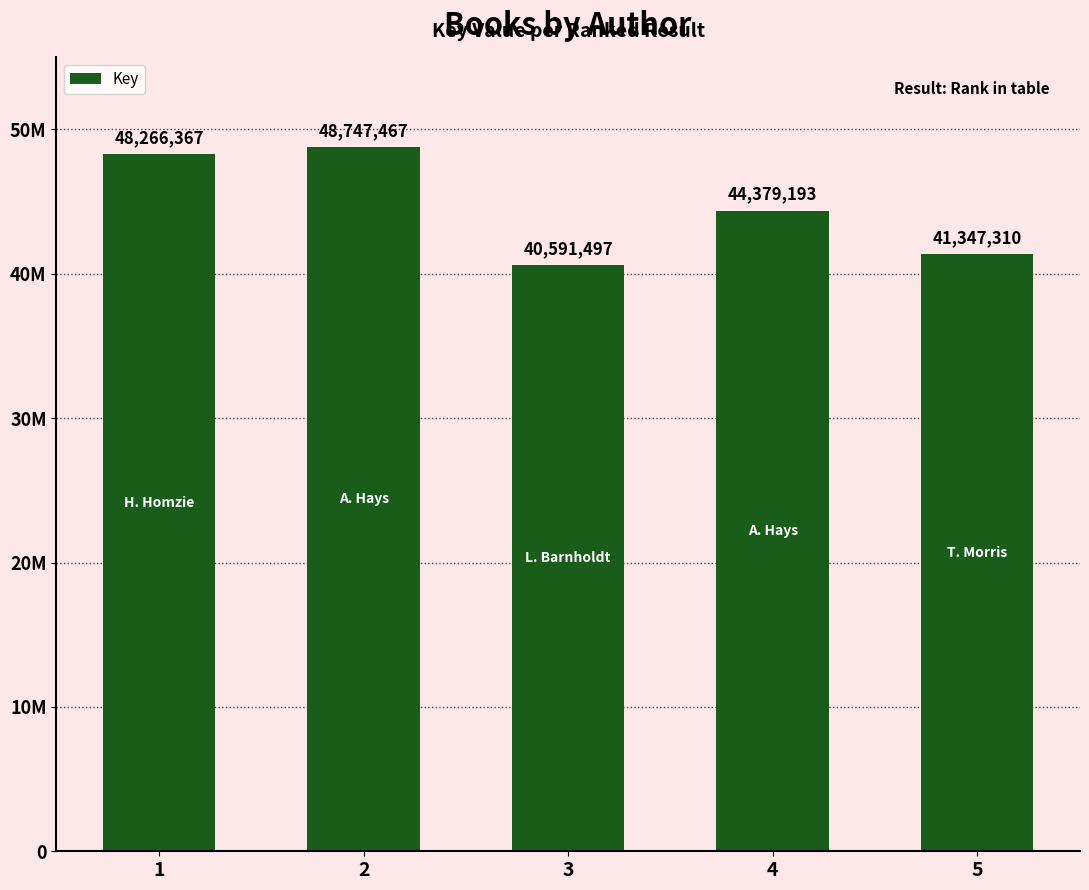

Does the chart contain any negative values?

No